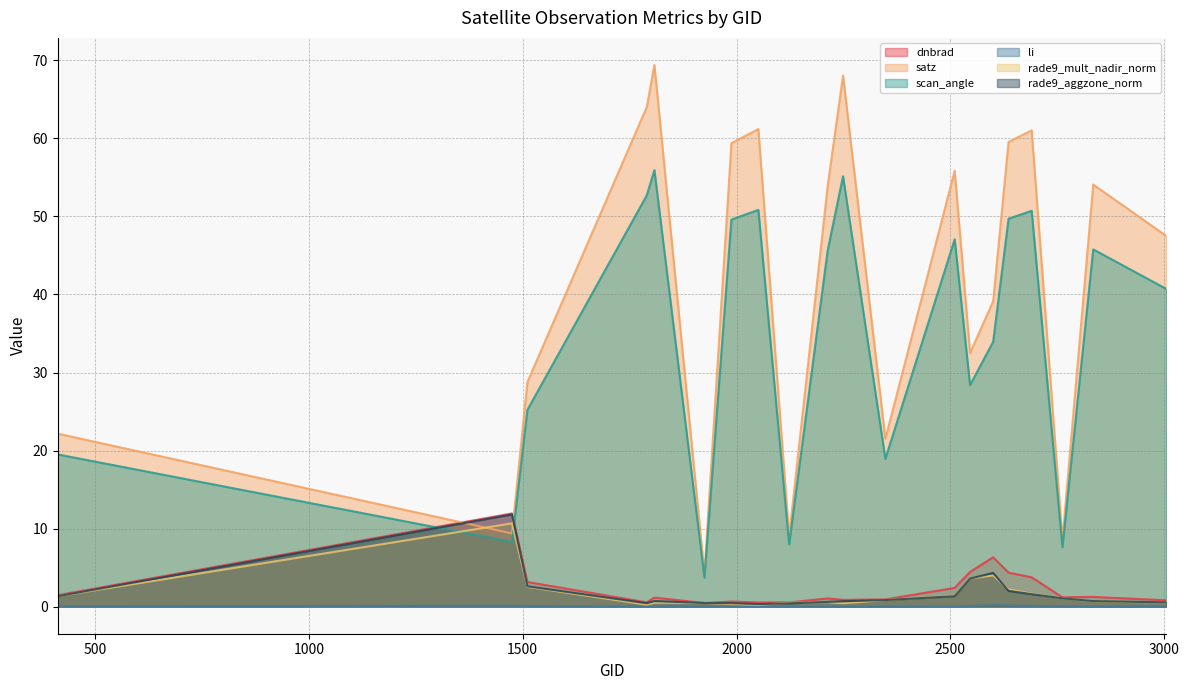

Reading left to right, list all the values displayed in this chart.

dnbrad: 1.5	11.9	3.2	0.6	1.2	0.5	0.7	0.5	0.5	1.0	0.9	0.9	2.4	4.4	6.3	4.4	3.8	1.2	1.2	0.8
satz: 22.2	9.4	28.8	64.0	69.4	4.2	59.4	61.2	9.0	53.9	68.1	21.5	55.8	32.5	39.1	59.5	61.0	8.6	54.1	47.5
scan_angle: 19.5	8.3	25.2	52.7	55.9	3.7	49.6	50.8	8.0	45.6	55.2	18.9	47.1	28.4	33.9	49.7	50.7	7.6	45.8	40.7
li: 0.0	0.1	0.1	0.0	0.0	0.0	0.0	0.0	0.0	0.0	0.0	0.0	0.0	0.1	0.2	0.1	0.1	0.0	0.0	0.0
rade9_mult_nadir_norm: 1.3	10.7	2.5	0.3	0.5	0.5	0.3	0.2	0.5	0.6	0.4	0.8	1.4	3.6	4.0	2.2	1.7	1.1	0.7	0.5
rade9_aggzone_norm: 1.3	11.8	2.6	0.4	0.7	0.5	0.4	0.3	0.4	0.6	0.7	0.8	1.3	3.6	4.3	2.0	1.6	1.1	0.7	0.5